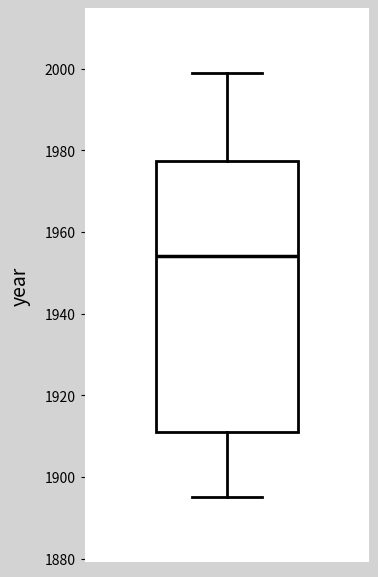

Transcribe this box plot: give where the median line is, the range the box spans, and where the two whiskers end, as read against the y-axis. The values are not printed on the chart, so give them approximately, as read against the axis.

median 1954, box 1912 to 1978, whiskers 1896 to 2000